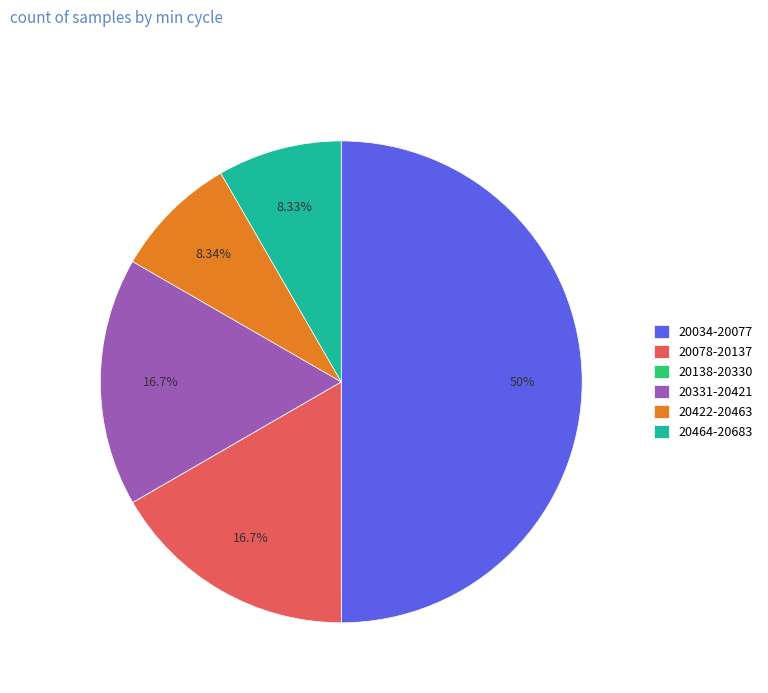

What is the ratio of the value at 20331-20421 to the value at 20034-20077?

0.3